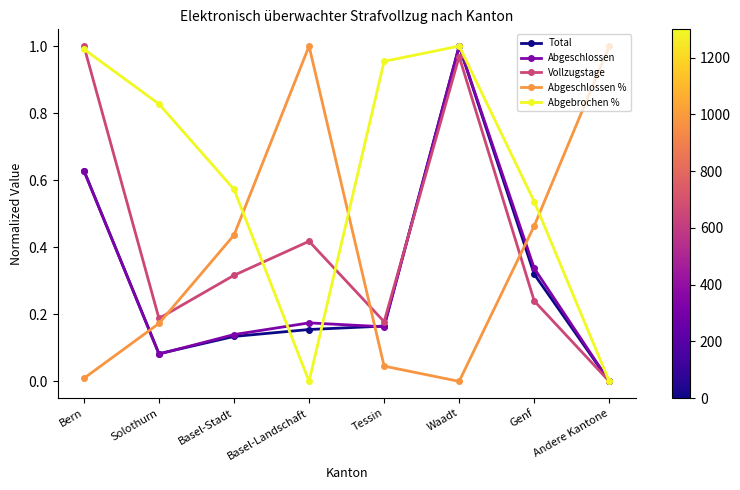

At which category does Abgeschlossen % reach its first local valley?

Waadt